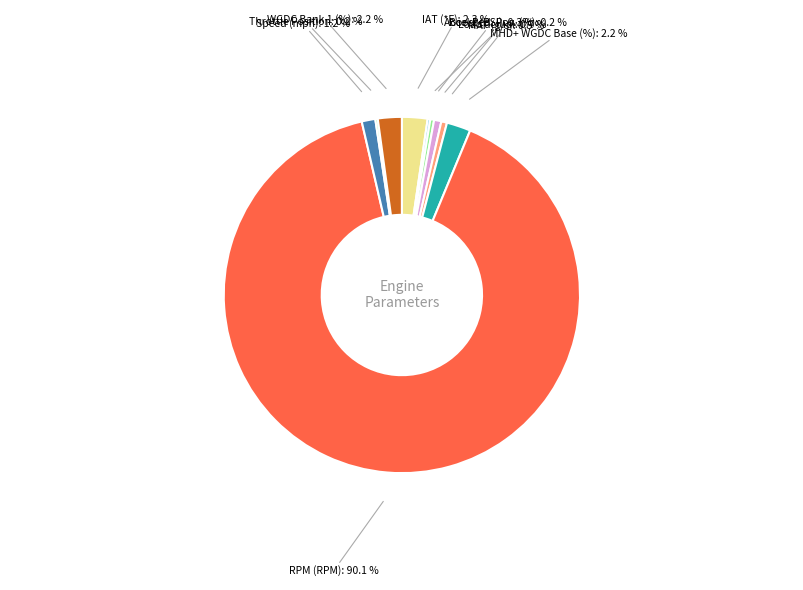

Which slice is the largest?

RPM (RPM)